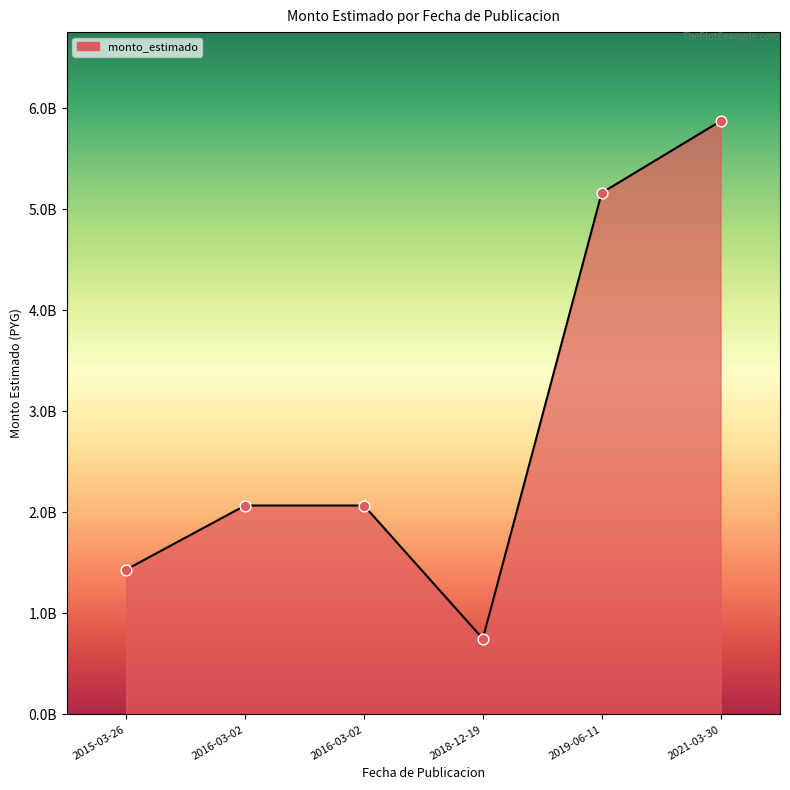

Is this an area chart (filled region under the line)?

Yes